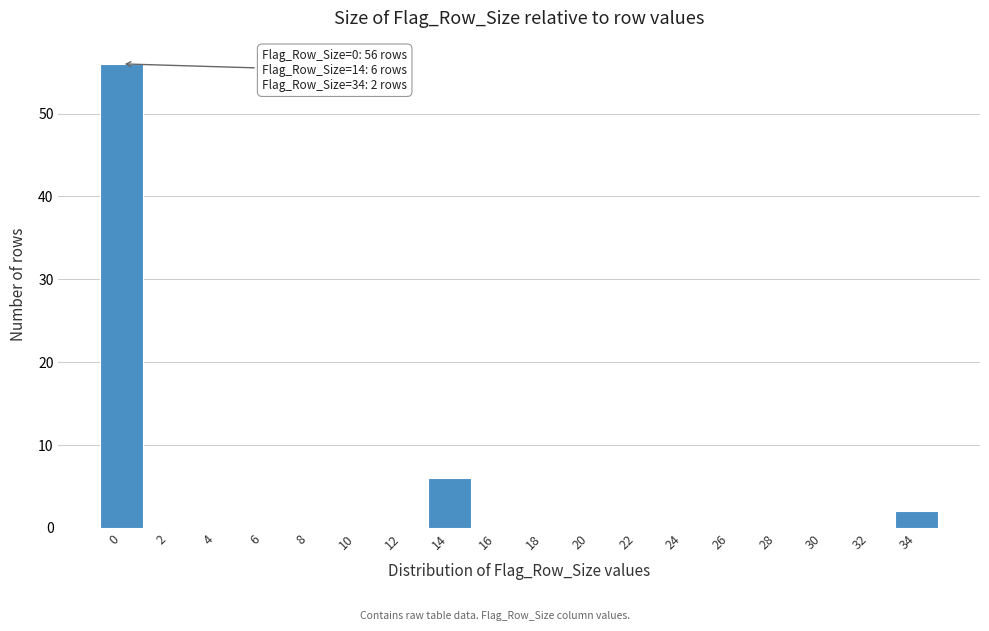

Reading left to right, transcribe all the data shown in this chart.

0=56	2=0	4=0	6=0	8=0	10=0	12=0	14=6	16=0	18=0	20=0	22=0	24=0	26=0	28=0	30=0	32=0	34=2